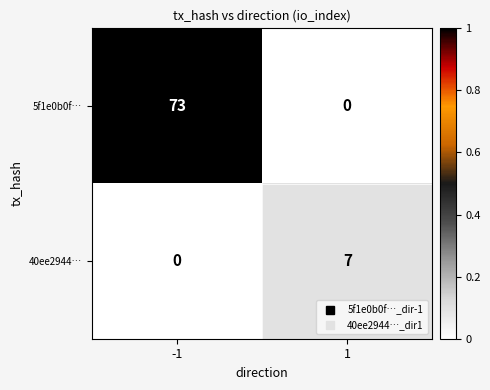

Rank the series at 1 from highest to lowest value.

40ee2944…, 5f1e0b0f…